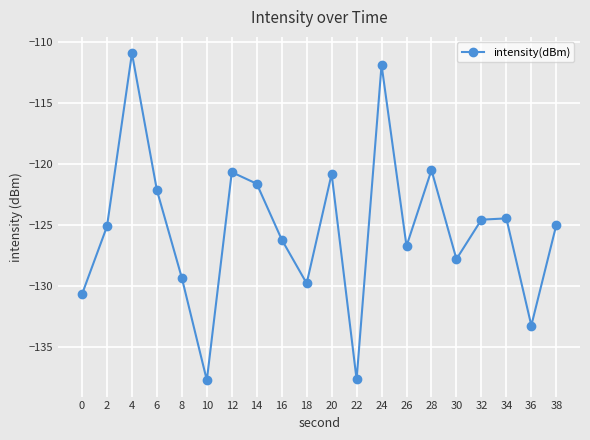

The value at 26 is -170.7. True or false?

False